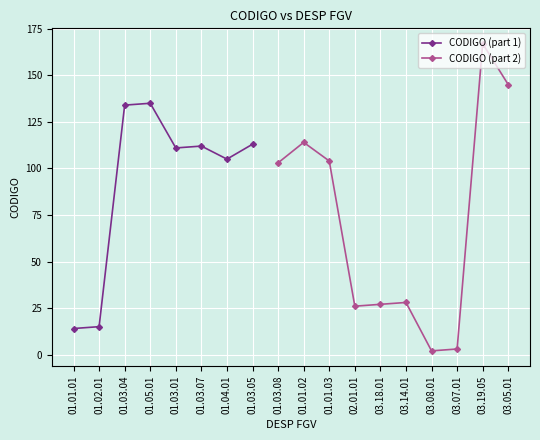

What is the smallest value displayed?

2